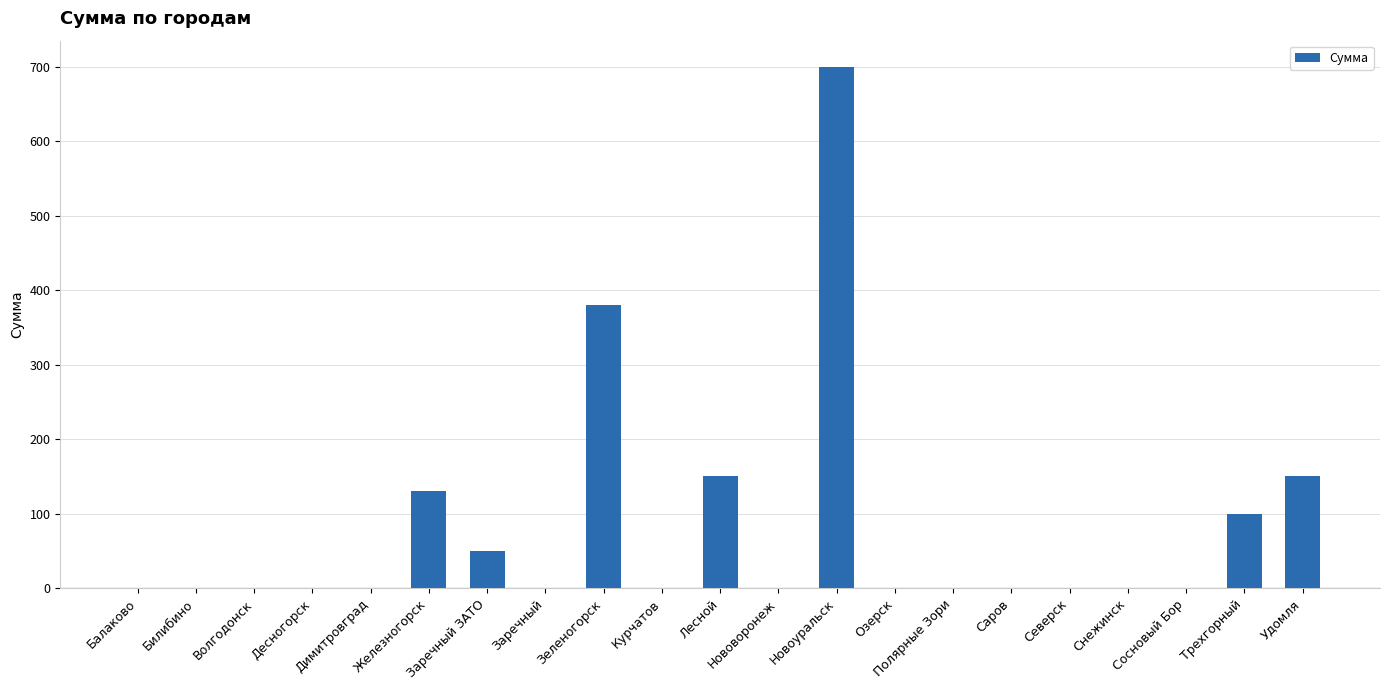

What is the sum of all values?

1660